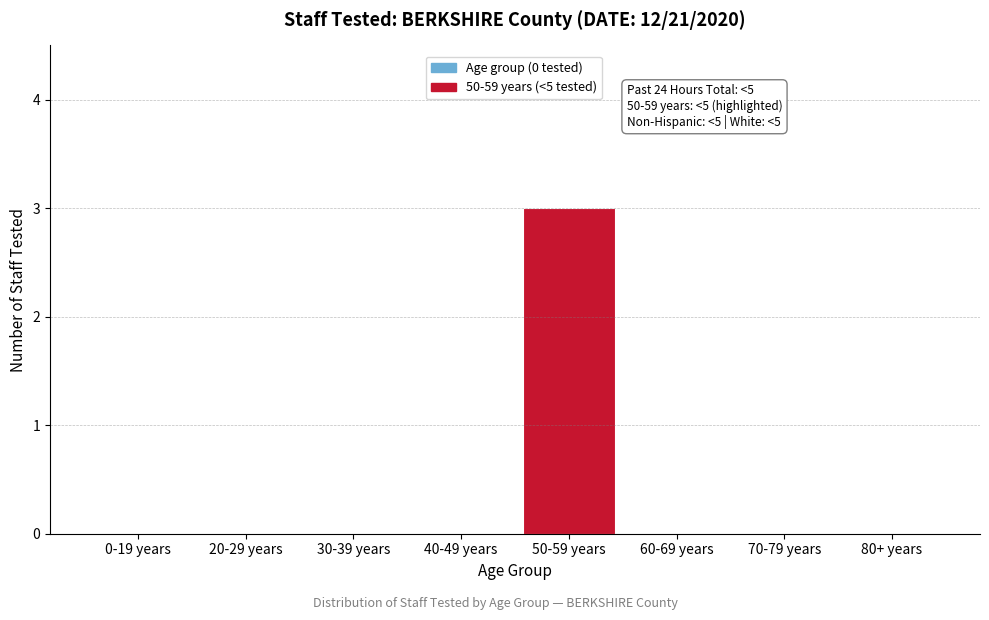

Reading right to left, list all the values displayed in this chart.

80+ years=0	70-79 years=0	60-69 years=0	50-59 years=3	40-49 years=0	30-39 years=0	20-29 years=0	0-19 years=0